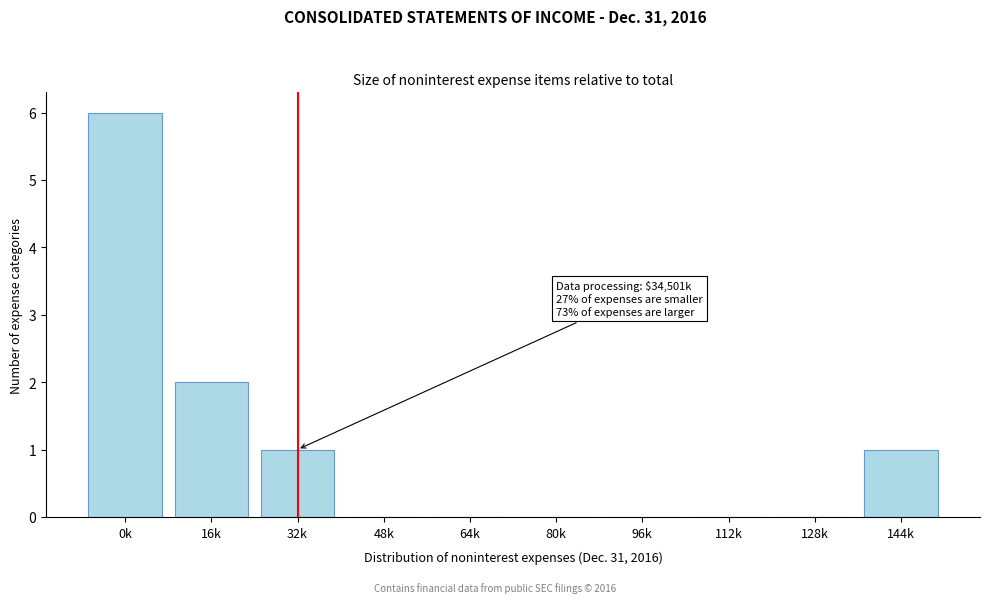

Reading left to right, extract all data points from this chart.

0k=6	16k=2	32k=1	48k=0	64k=0	80k=0	96k=0	112k=0	128k=0	144k=1